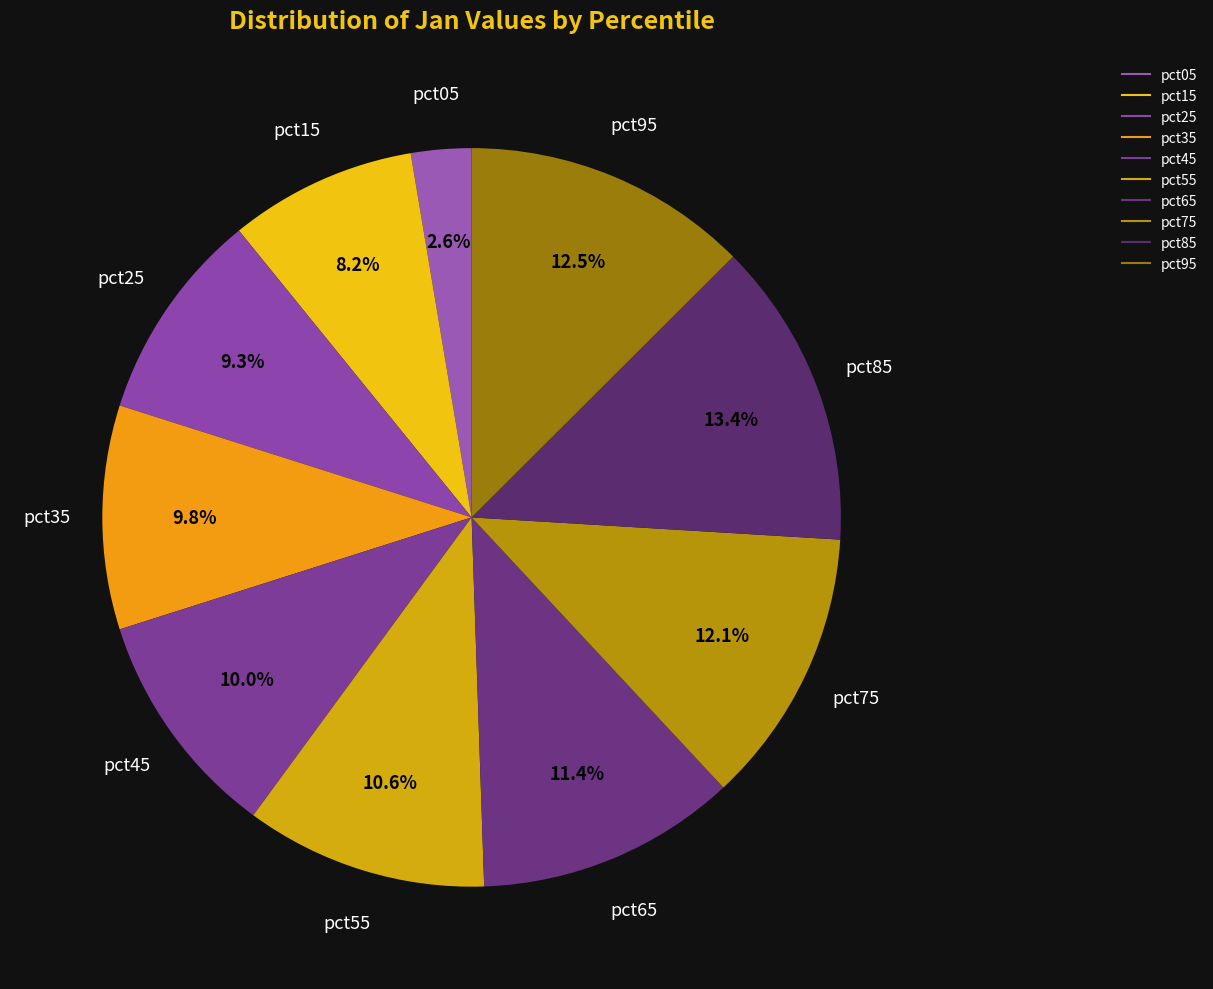

To the nearest percent, what is the difference between the pct25 and pct65 slice percentages?

2%